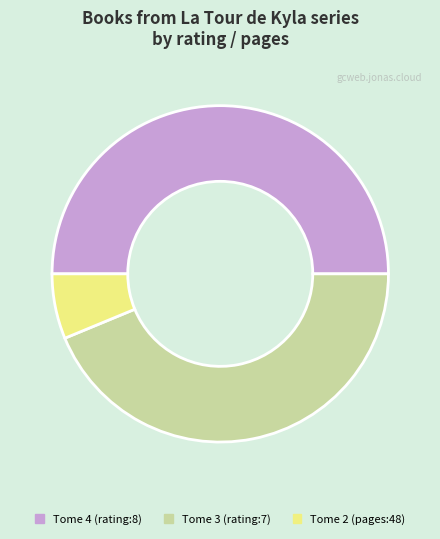

Which category has the biggest portion of the pie?

Tome 4 (rating:8)